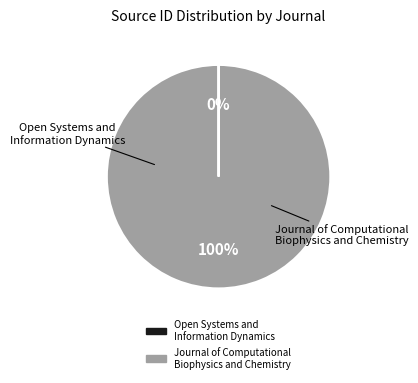

To the nearest percent, what is the average slice percentage?

50%